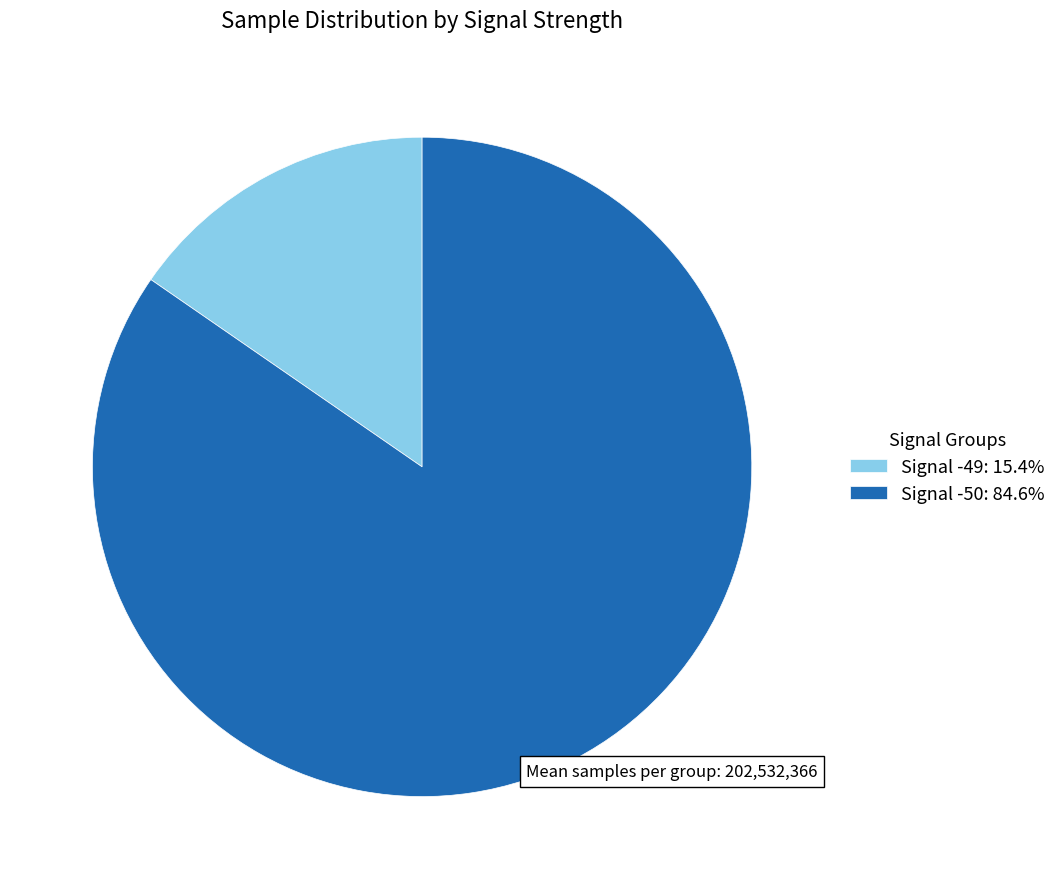

Is there any slice that represents more than half of the pie?

Yes